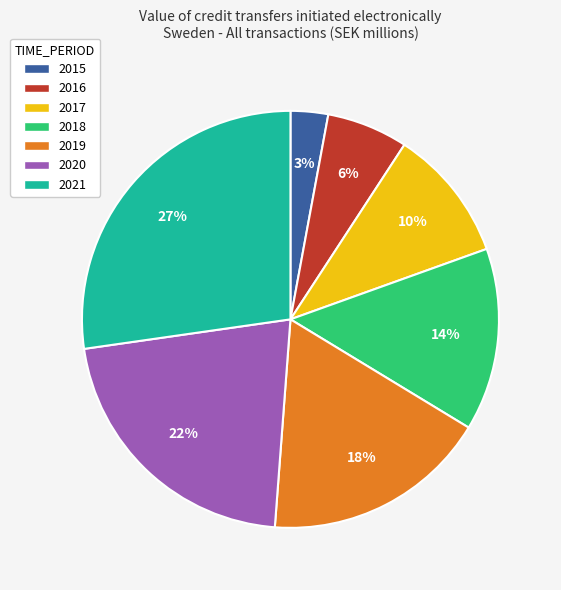

True or false: 2021 accounts for 27% of the total.

True